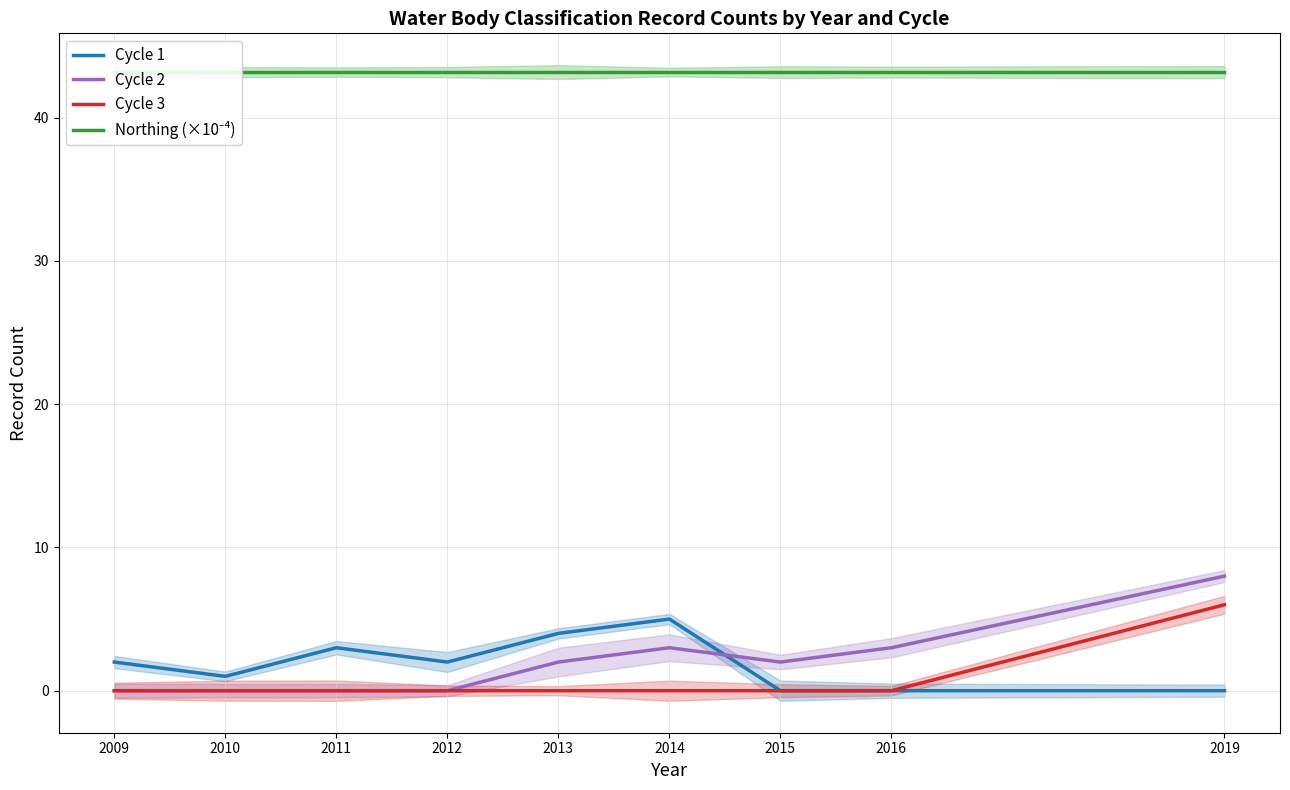

Where is Cycle 3 nearest to the value 3?

2009